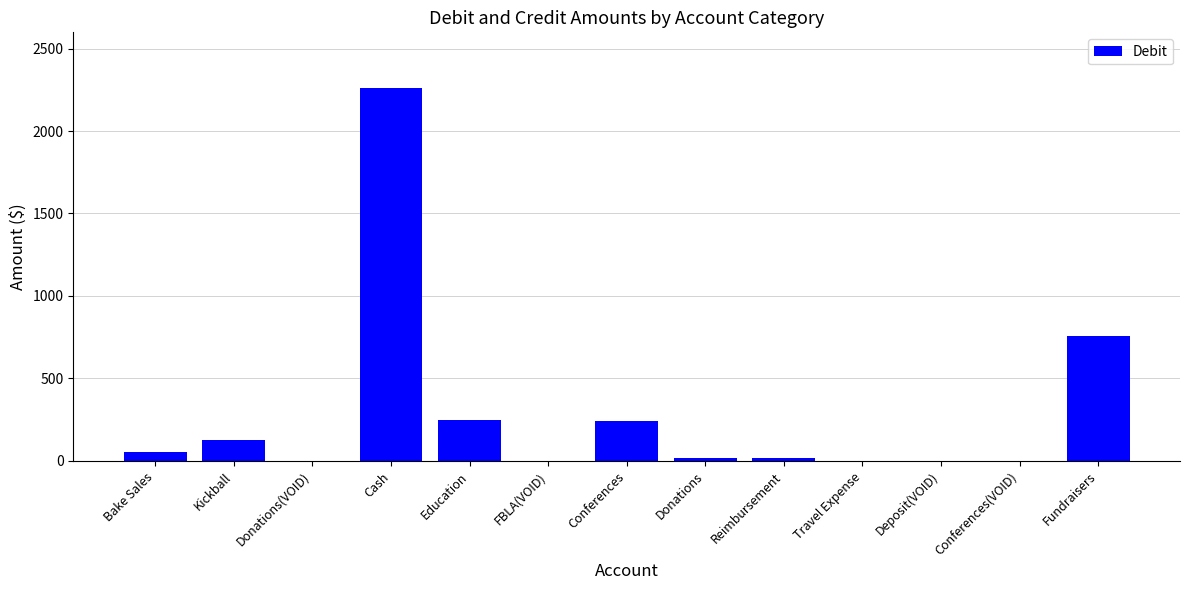

How many series are shown in this chart?

1